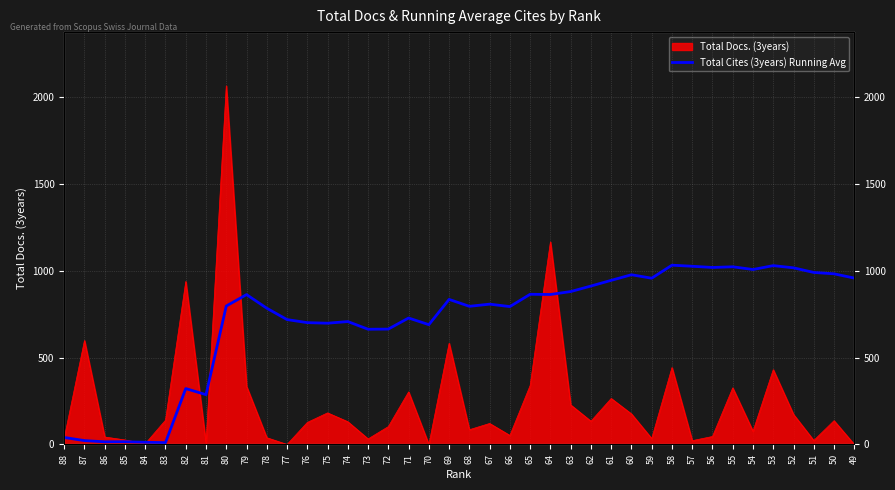

Where does the data first go above 808?

79